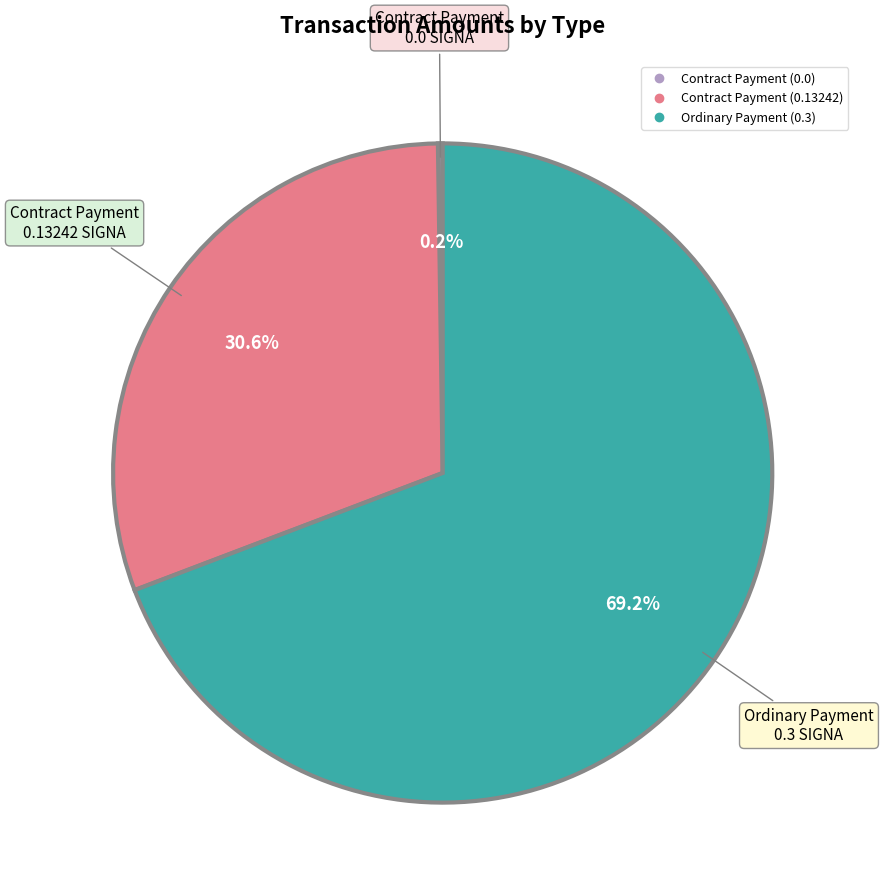

To the nearest percent, what is the difference between the largest and smallest slice percentages?

69%